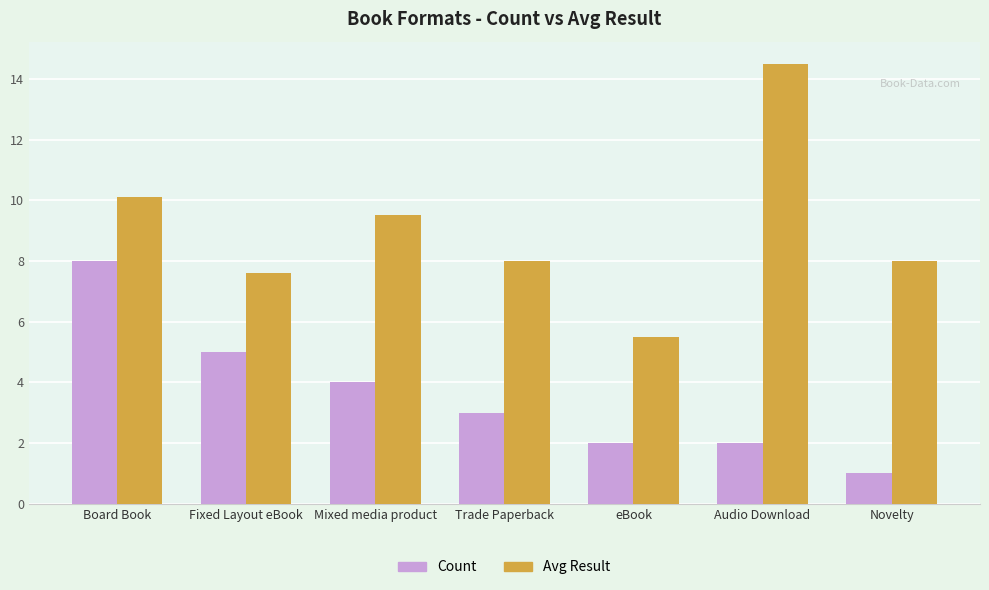

Rank the series by their maximum value, from lowest to highest.

Count, Avg Result